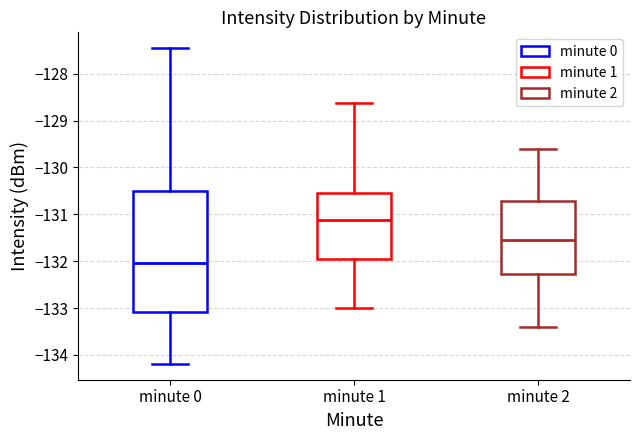

Where is the upper edge of the box for minute 2 on the y-axis? The values are not printed on the chart, so give them approximately, as read against the axis.

-130.7